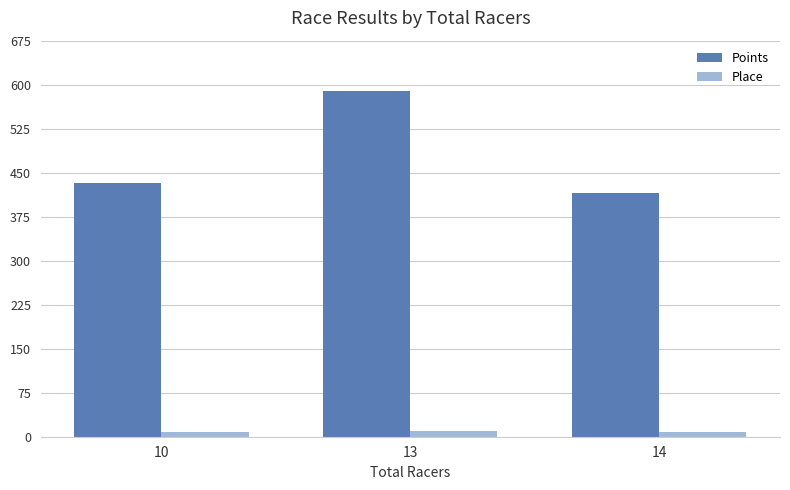

What is the sum of all Points values?

1437.2